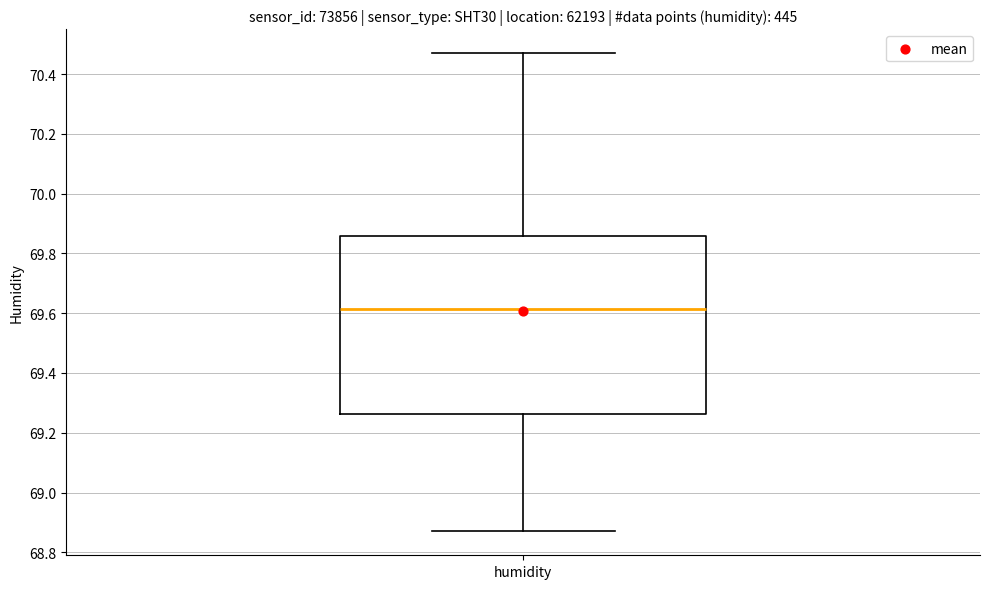

Read this box plot against the y-axis: the position of the median line, the range covered by the box, and the ends of both whiskers. The values are not printed on the chart, so give them approximately, as read against the axis.

median 69.62, box 69.26 to 69.86, whiskers 68.88 to 70.48